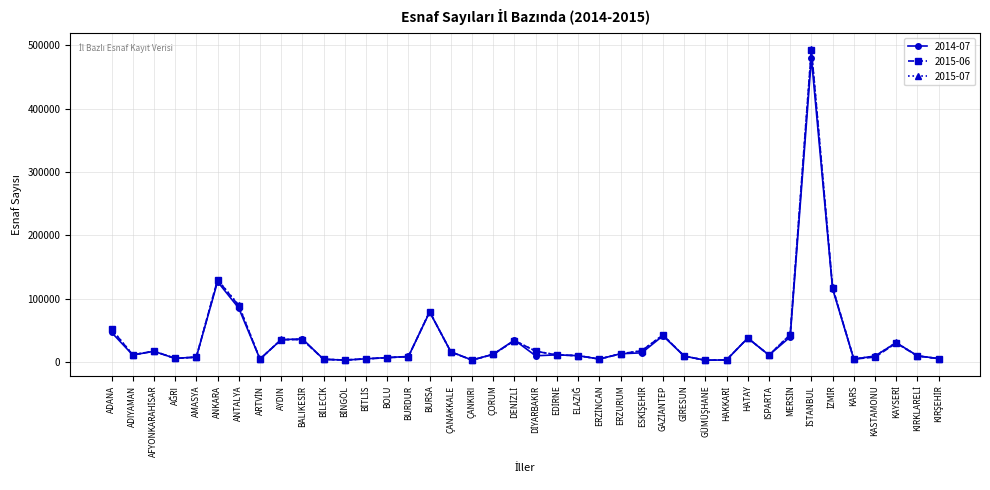

How many data points in 2015-07 are less than 11307?

20